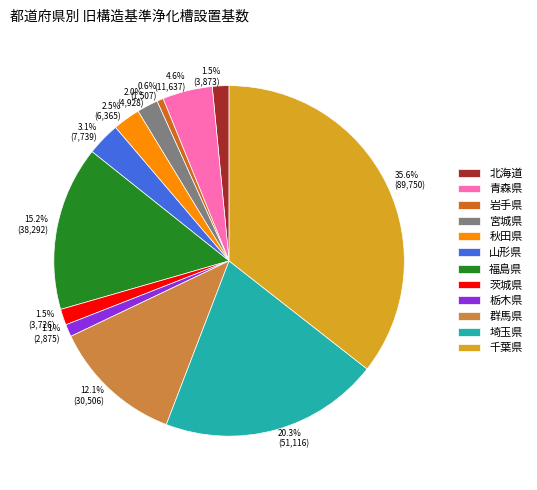

Is there a majority slice in this chart?

No